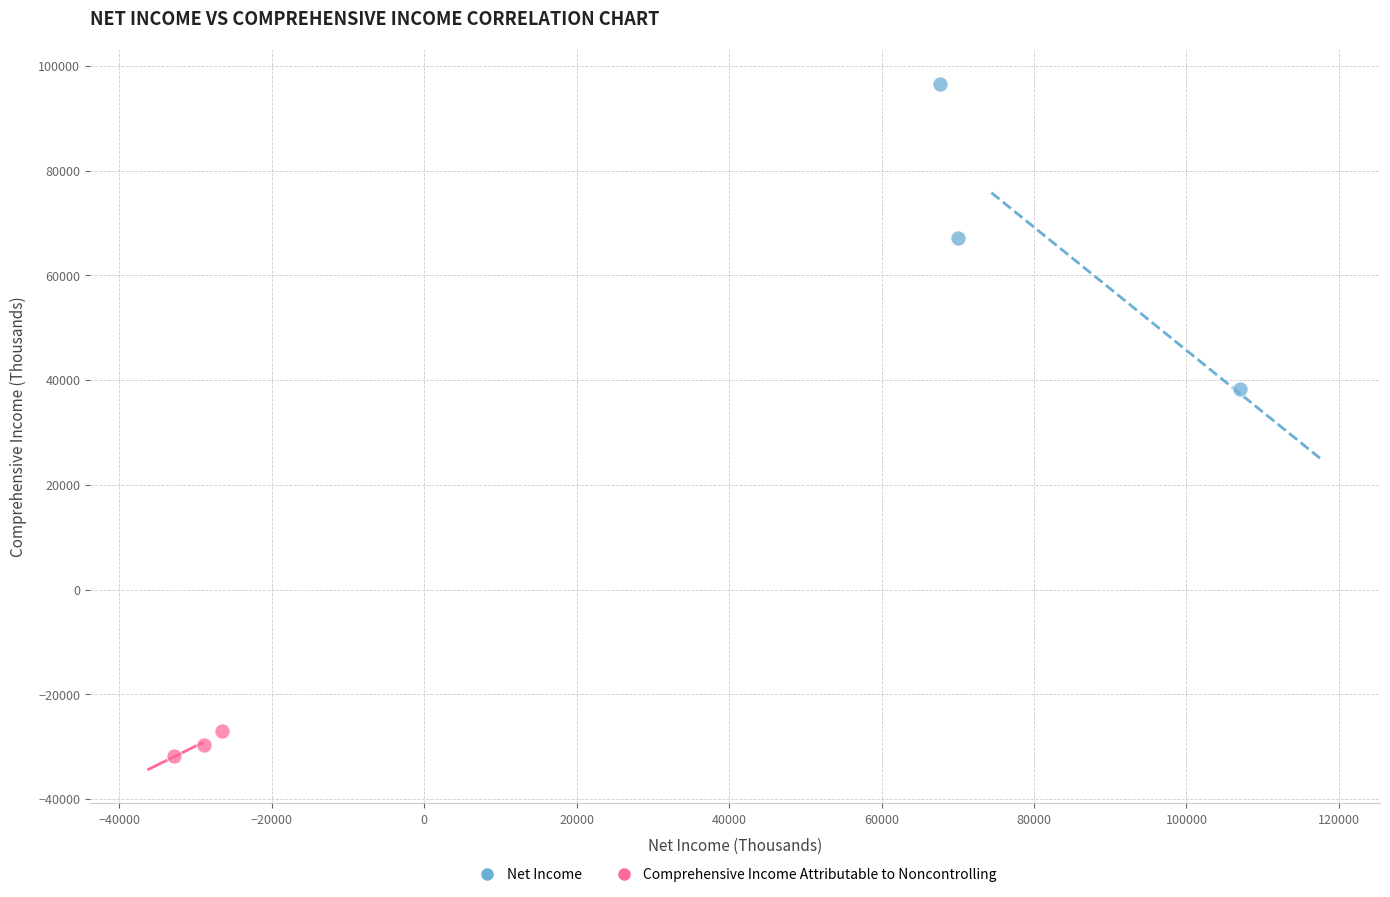

Which series has the largest Y range (max minus min)?

Net Income